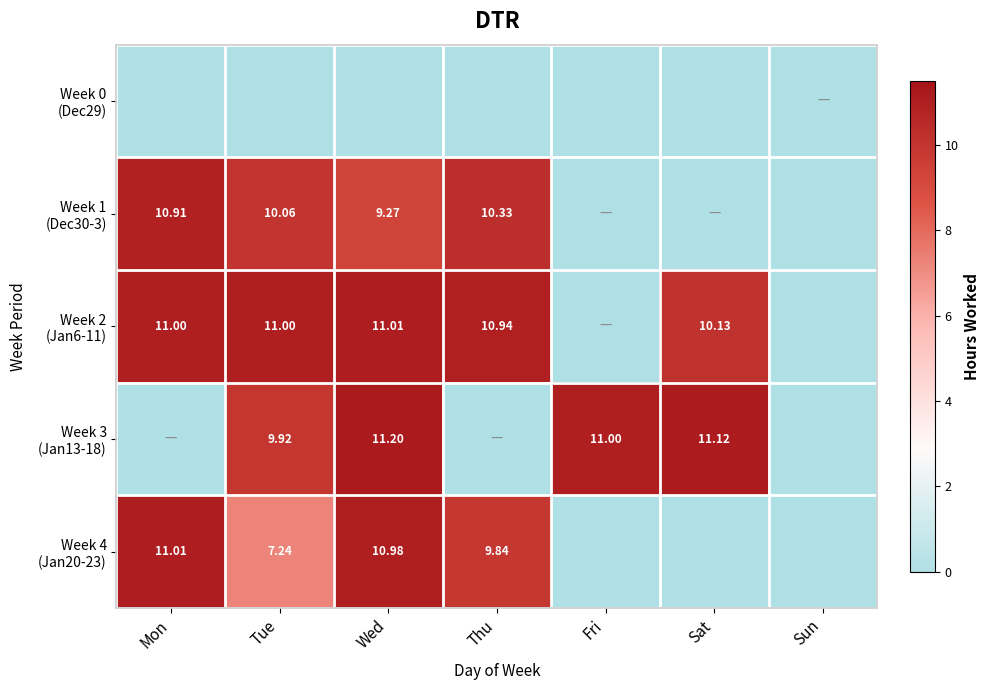

Is the value of Week 4 (Jan20-23) at Sat greater than the value of Week 2 (Jan6-11) at Mon?

No